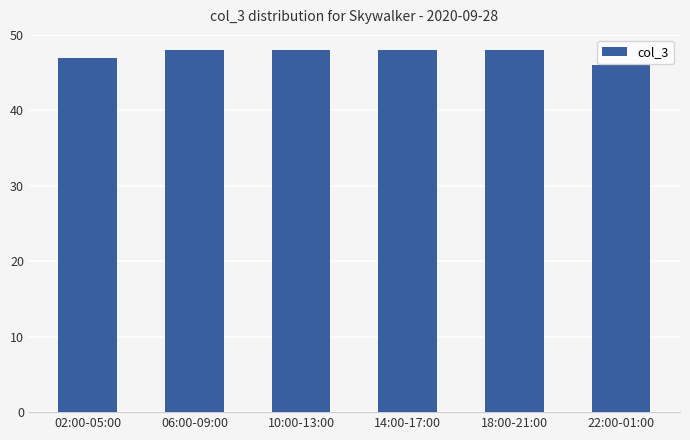

What is the average value?

48